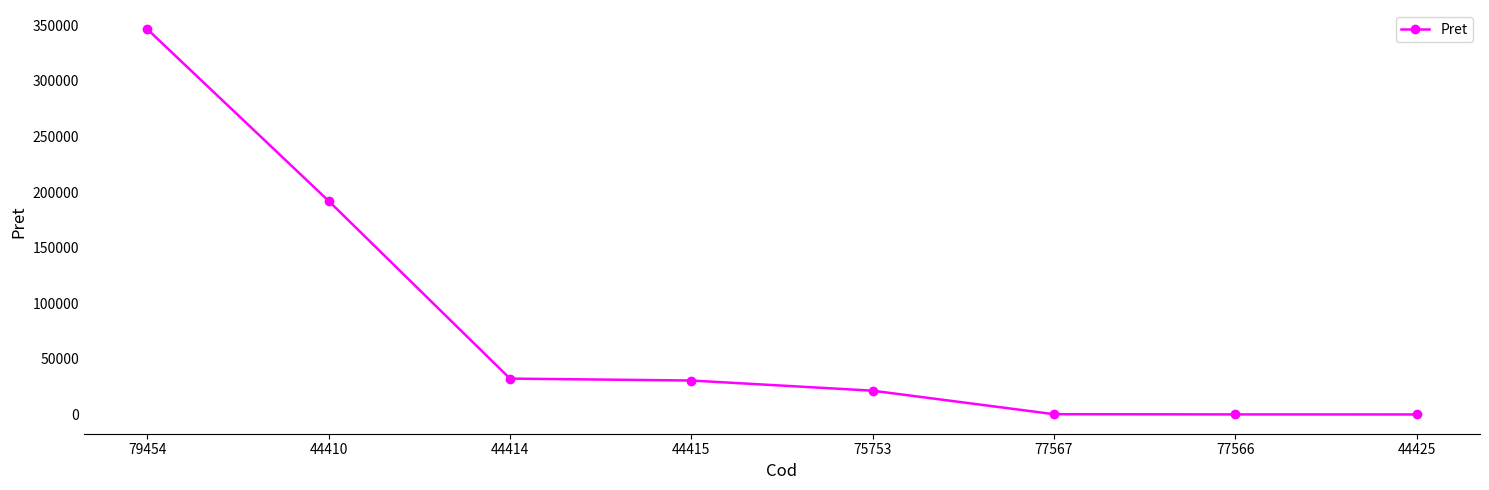

True or false: the data shows 192005.0 at 44410.

True